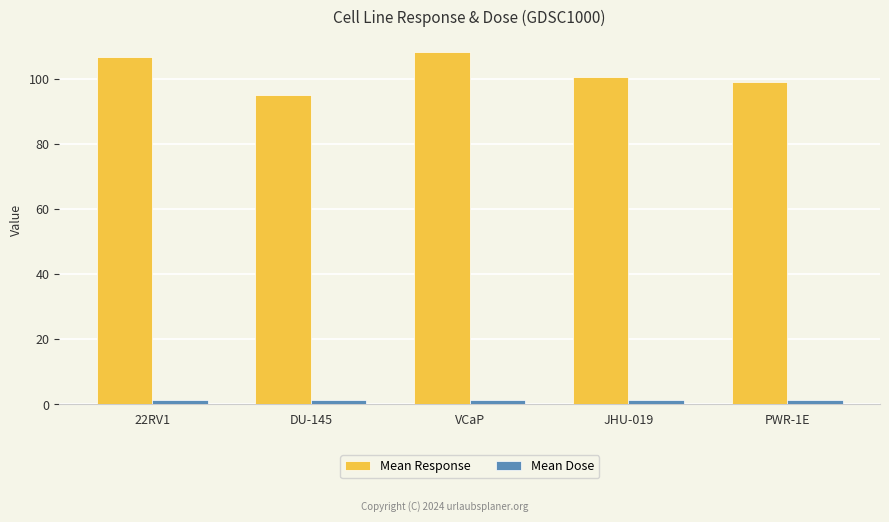

What is the label of the 3rd bar from the right?

VCaP